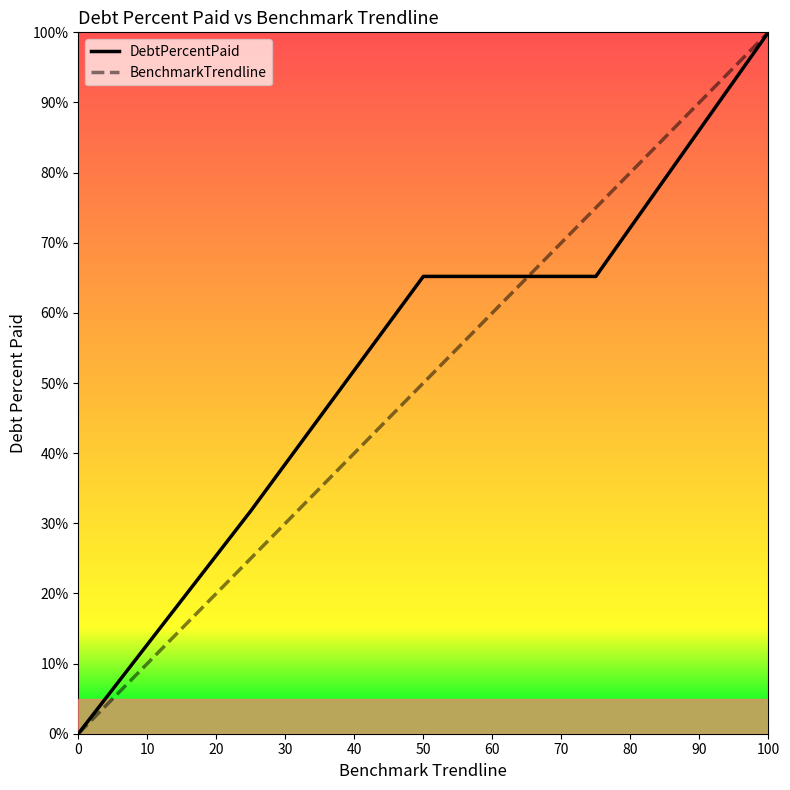

What is the maximum value shown in the chart?

100.0